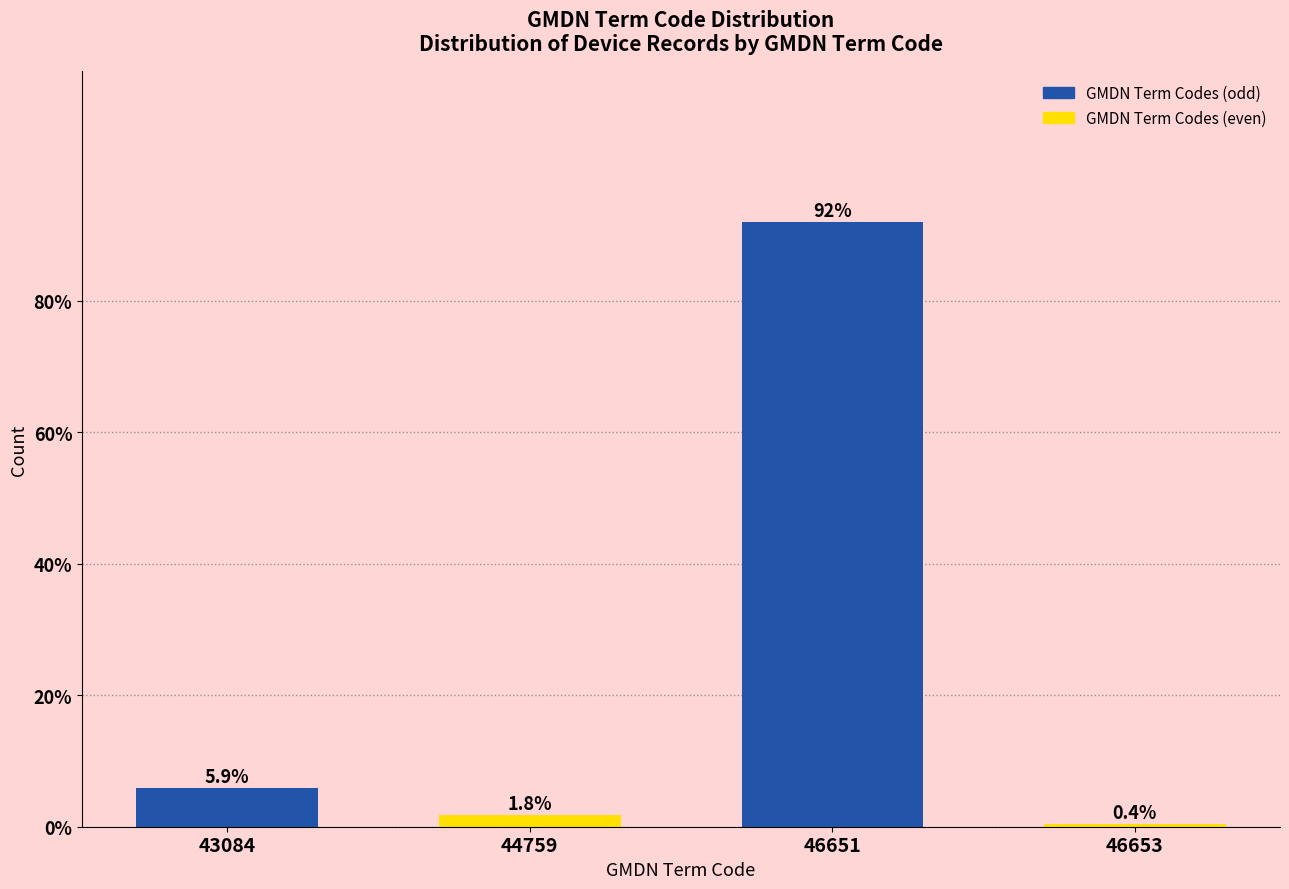

Reading left to right, what are all the values shown in this chart?

5.9	1.8	91.9	0.4